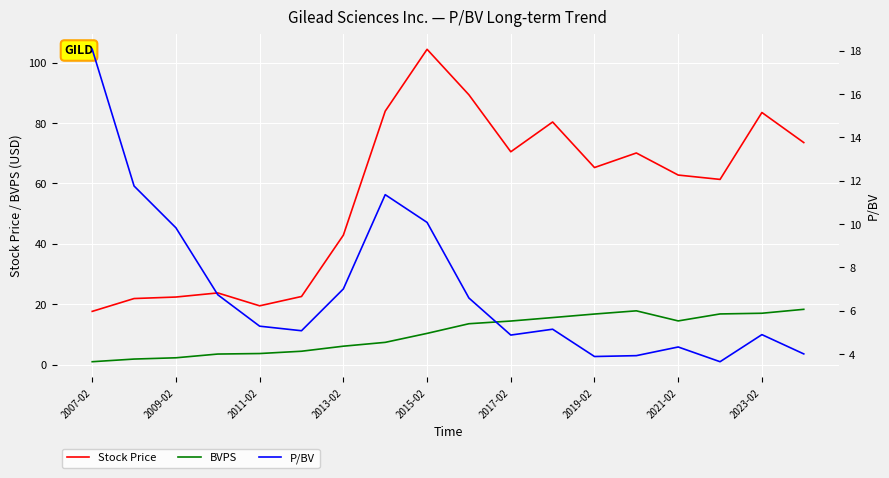

What is the maximum value for Stock Price?

104.4